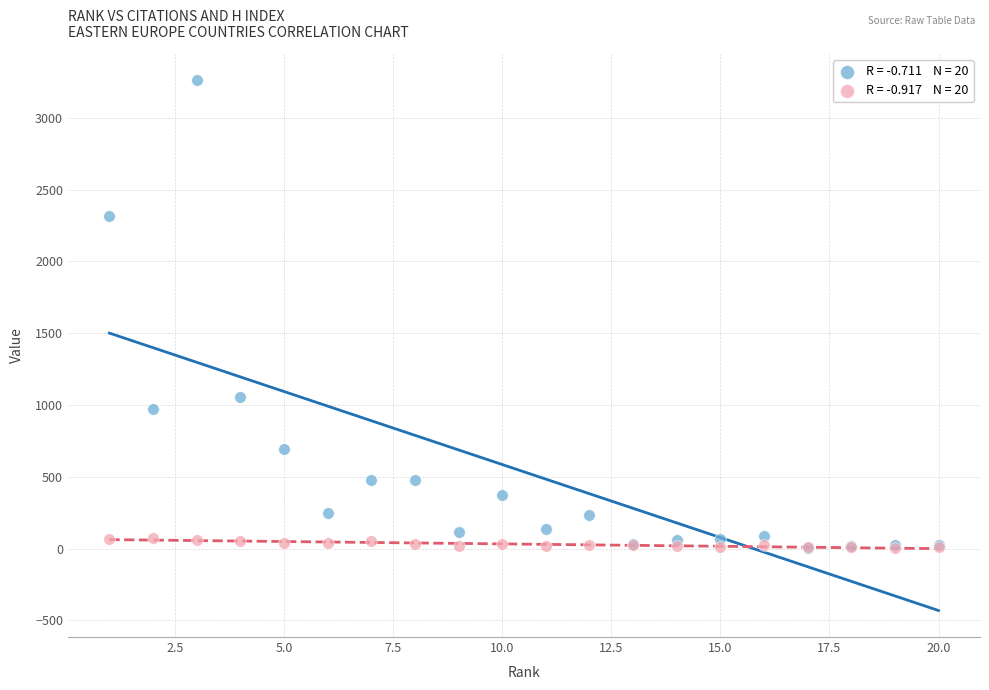

Across all series, what Y value is closest to 1632?

1058